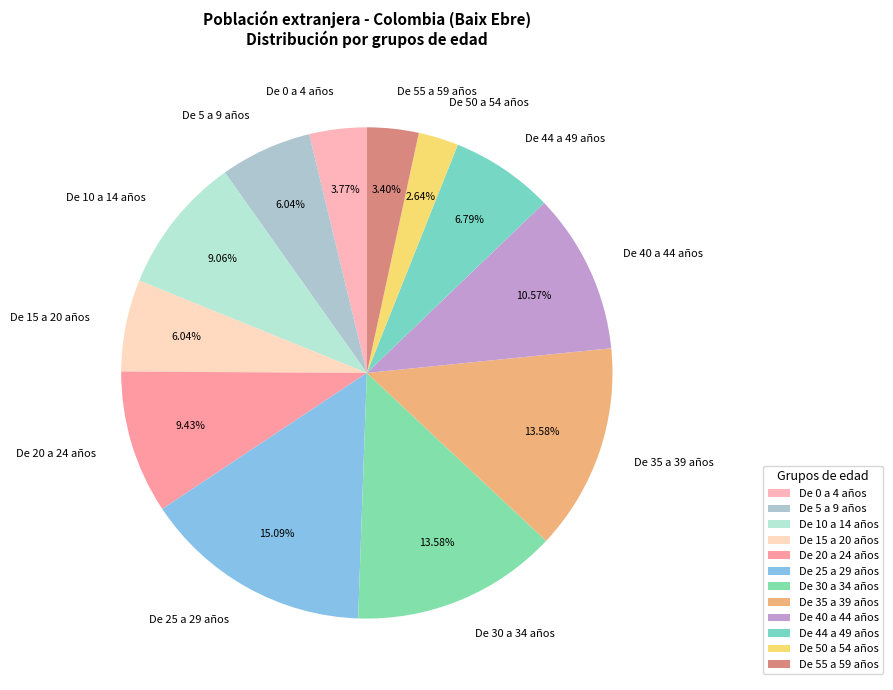

The De 25 a 29 años slice represents 29% of the pie. True or false?

False